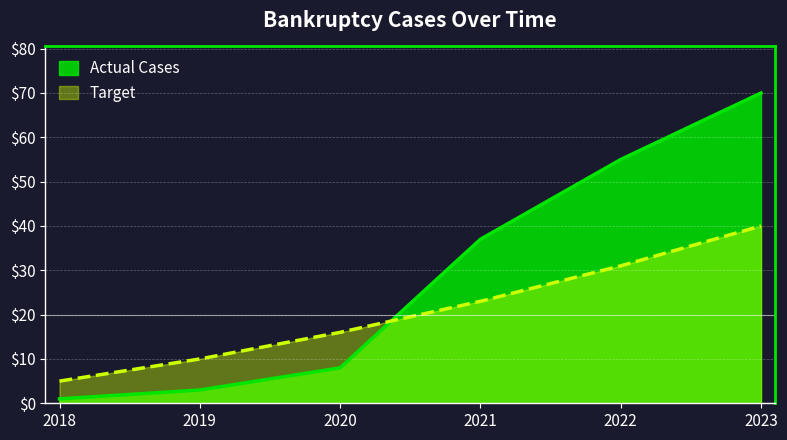

What is the maximum value for Target?

40